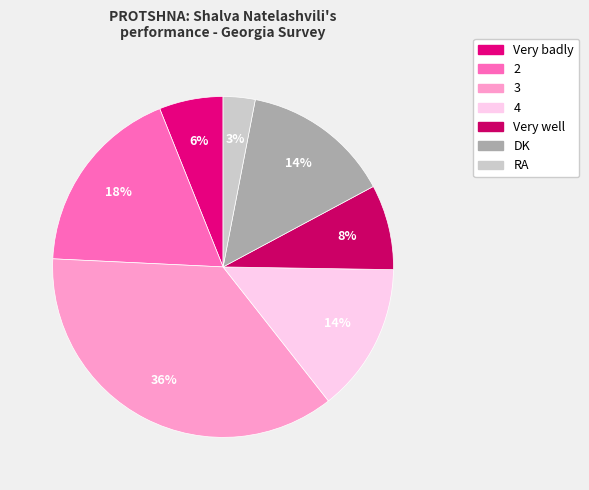

To the nearest percent, what is the combined percentage of RA and 2?

21%